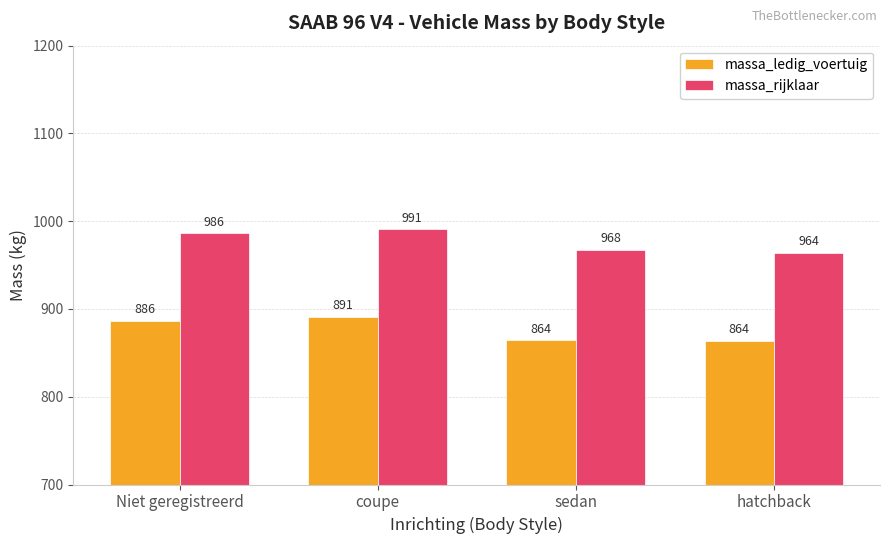

Count the number of categories in the chart.

4